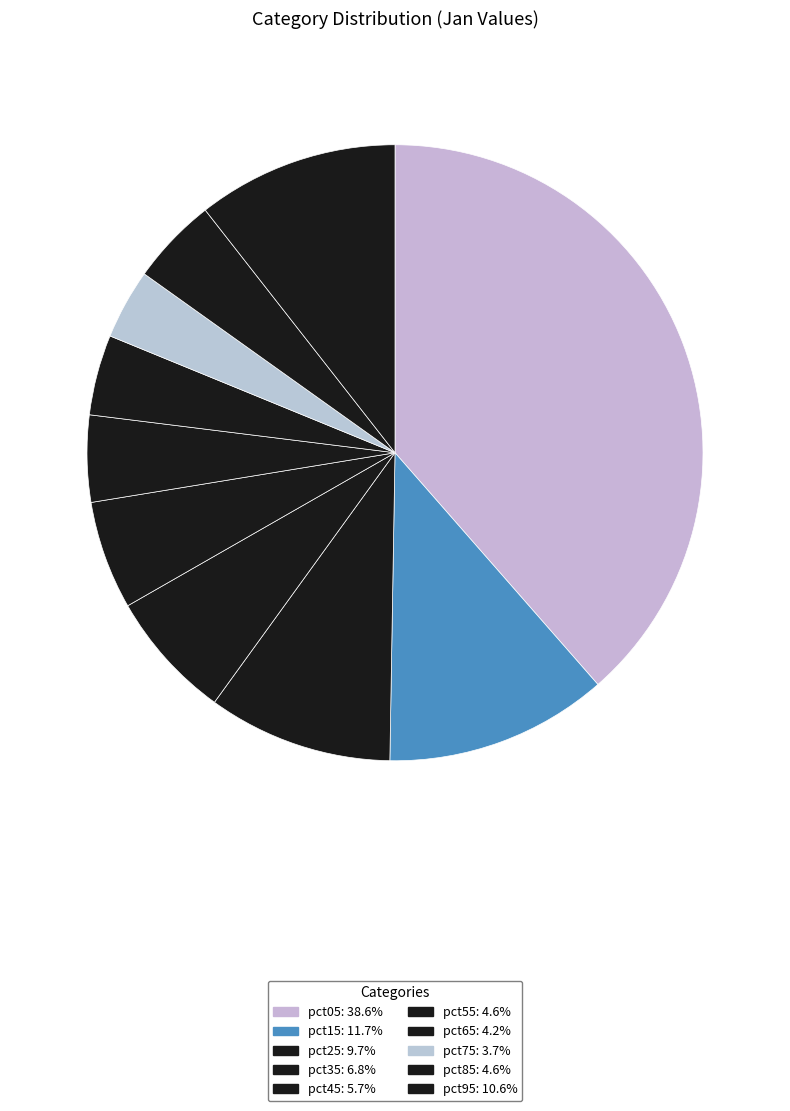

How many slices are in this pie chart?

10